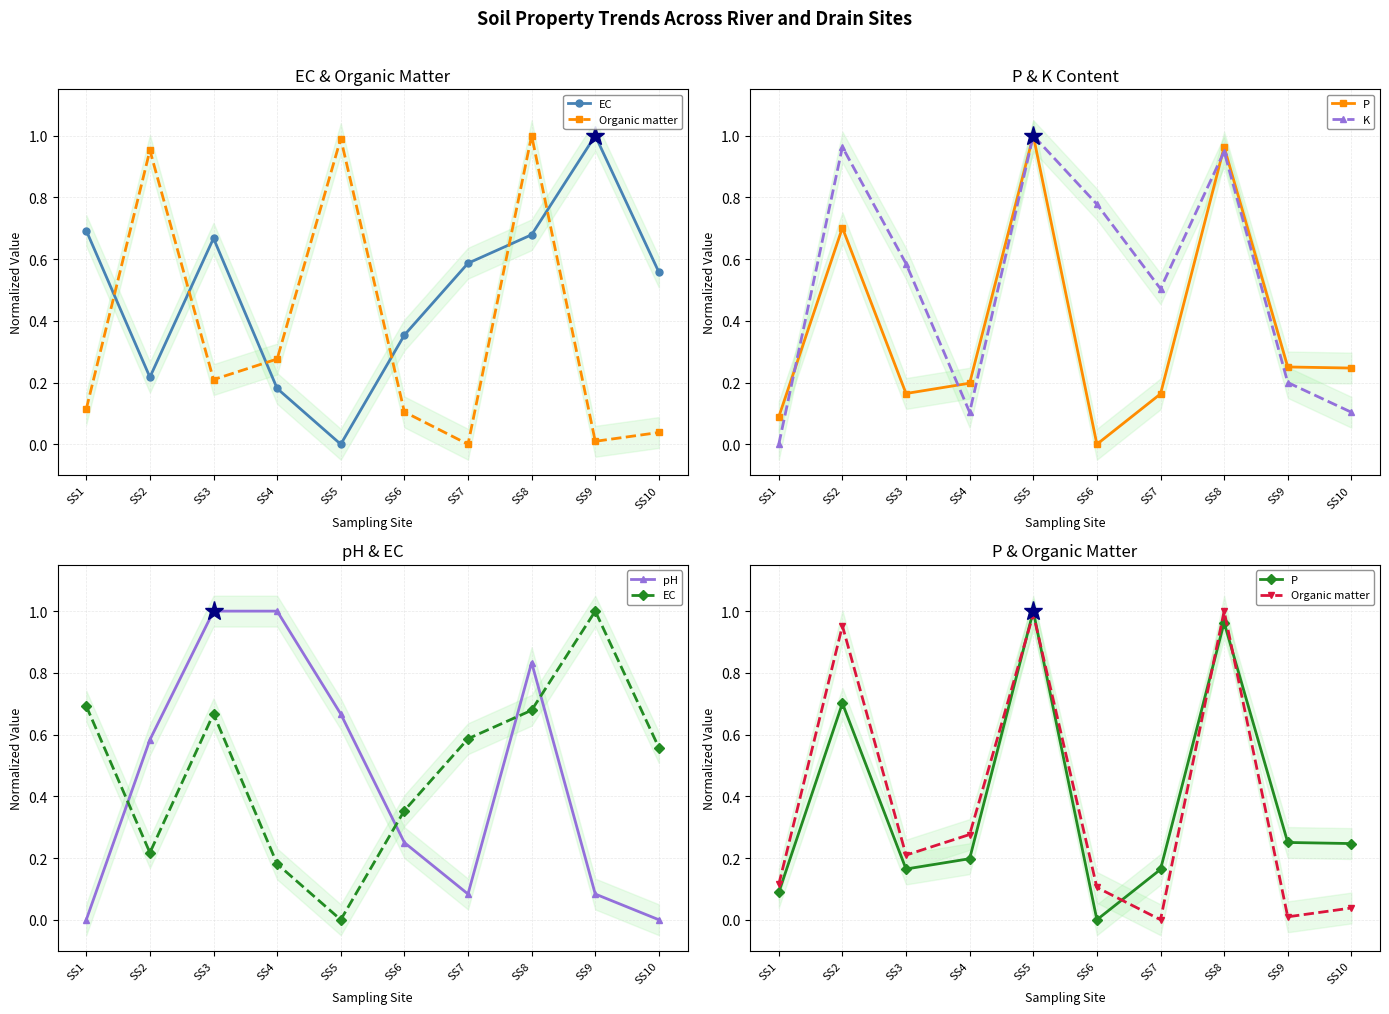

What are all the series names shown in the legend?

EC, Organic matter, P, K, pH